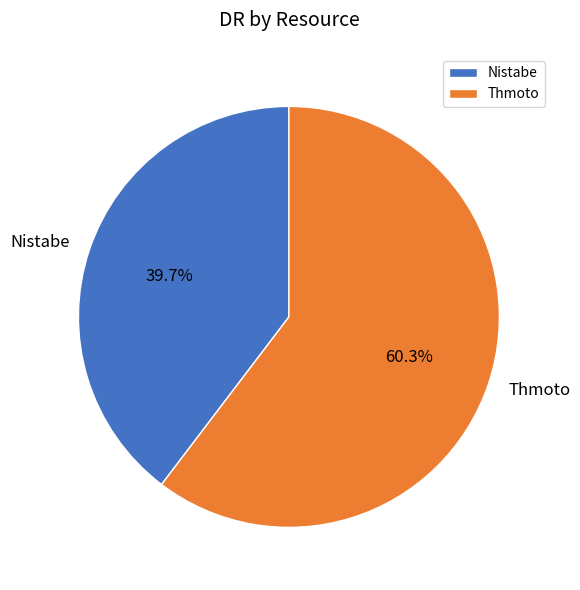

The Thmoto slice represents 53% of the pie. True or false?

False